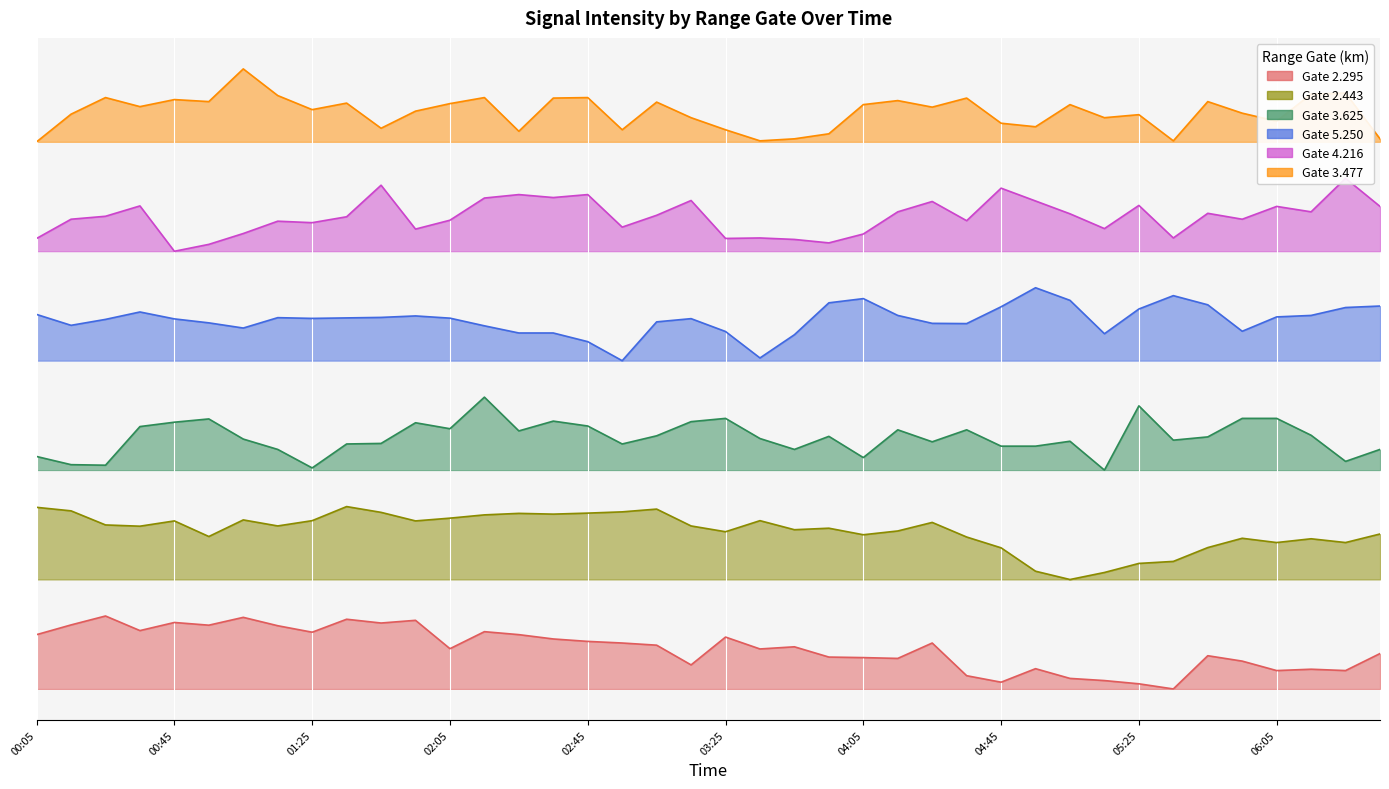

True or false: 3.625 has more than 1 interior local peaks.

True